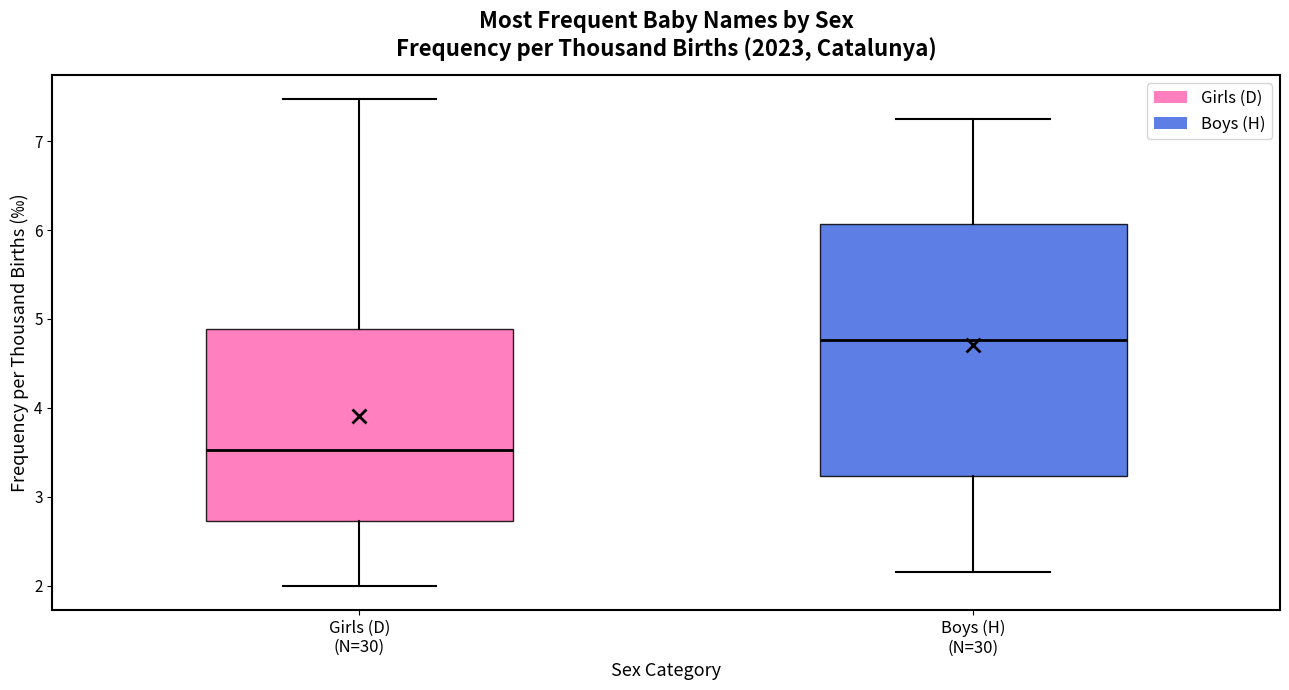

Reading left to right, read every box against the y-axis: the position of its median line, the range the box covers, and the ends of its whiskers. The values are not printed on the chart, so give them approximately, as read against the axis.

Girls (D) (N=30): median 3.5, box 2.7 to 4.9, whiskers 2.0 to 7.5
Boys (H) (N=30): median 4.8, box 3.2 to 6.1, whiskers 2.2 to 7.3